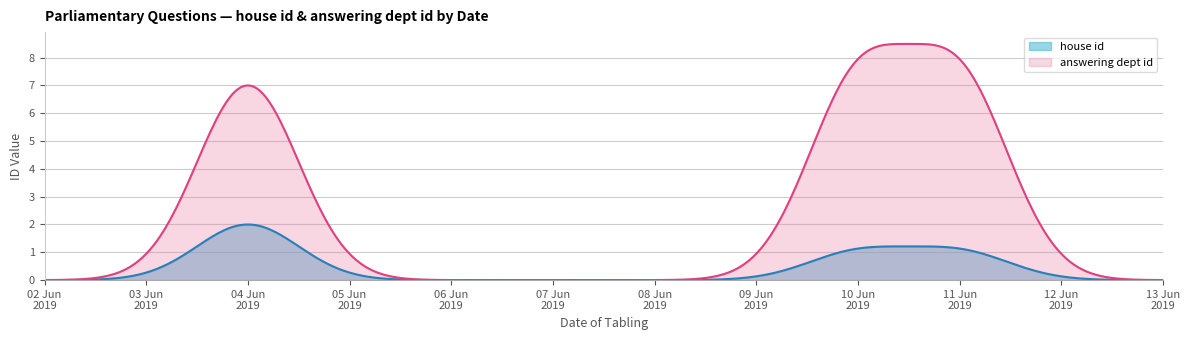

Which series has the widest spread of values?

answering dept id